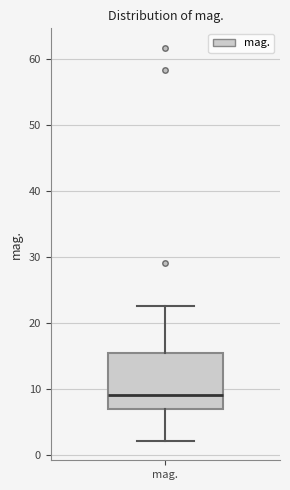

Read this box plot against the y-axis: the position of the median line, the range covered by the box, and the ends of both whiskers. The values are not printed on the chart, so give them approximately, as read against the axis.

median 9, box 7 to 15, whiskers 2 to 23